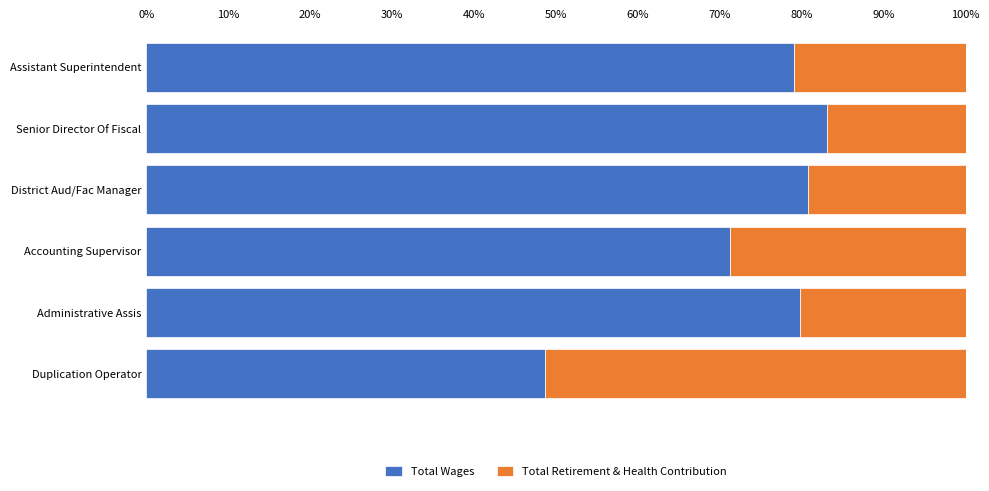

What is the total value across all series at District Aud/Fac Manager?

100.0